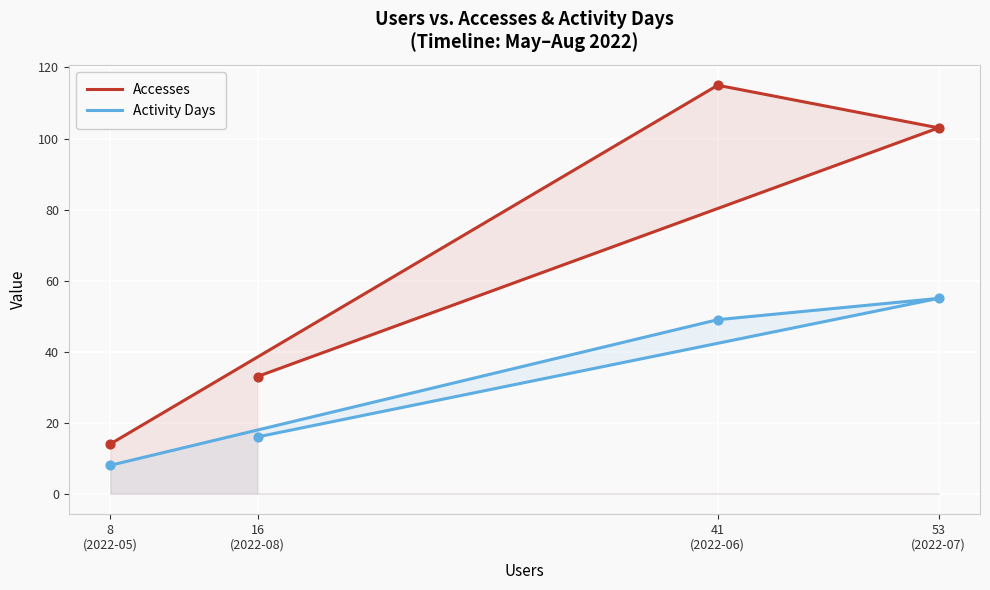

Is the value of Activity Days at 8
(2022-05) greater than the value of Accesses at 41
(2022-06)?

No